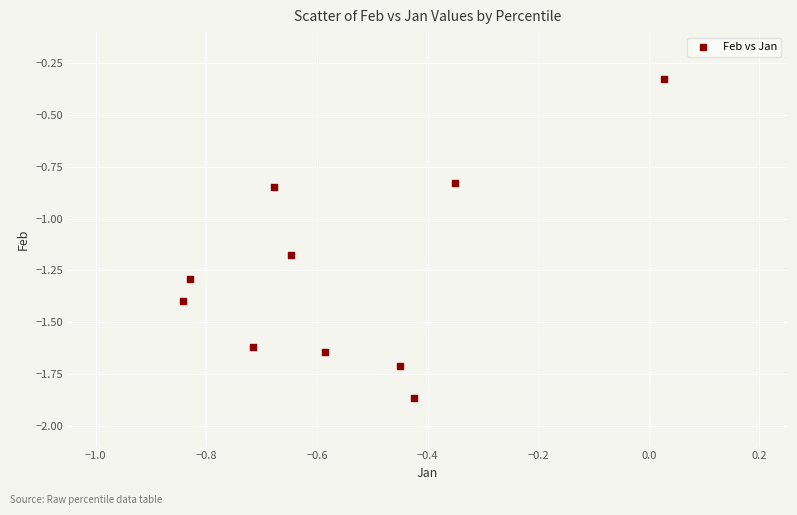

What is the range of Y values (max minus min)?

1.5